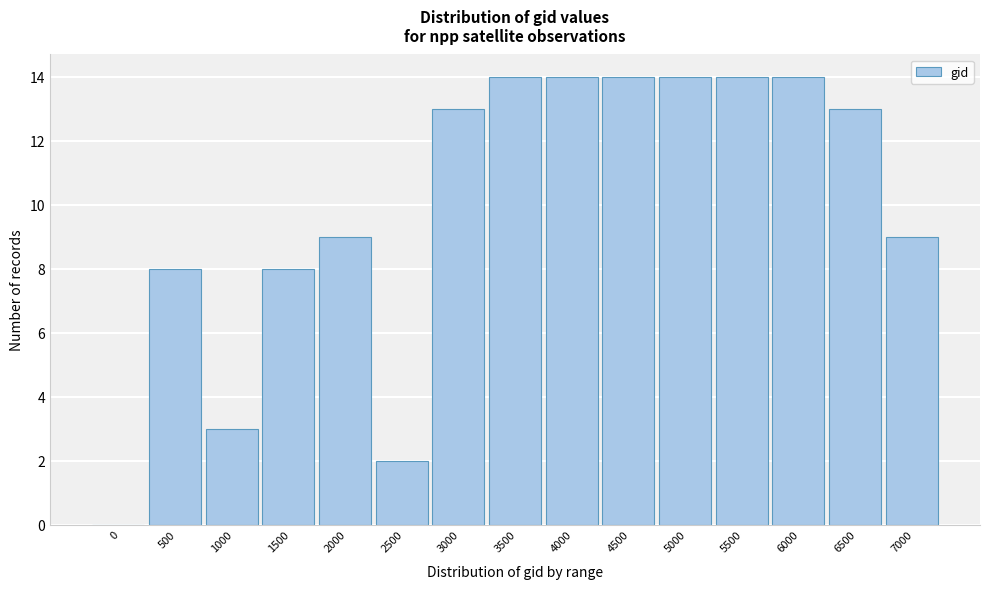

Reading right to left, list all the values displayed in this chart.

7000=9	6500=13	6000=14	5500=14	5000=14	4500=14	4000=14	3500=14	3000=13	2500=2	2000=9	1500=8	1000=3	500=8	0=0